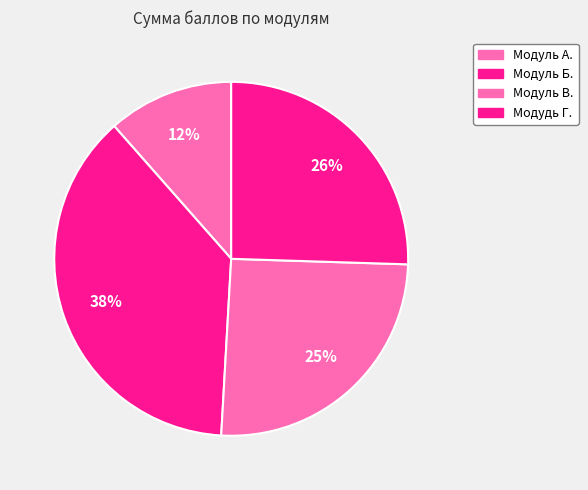

What is the change in value from Модуль А. to Модудь Г.?

+14.0